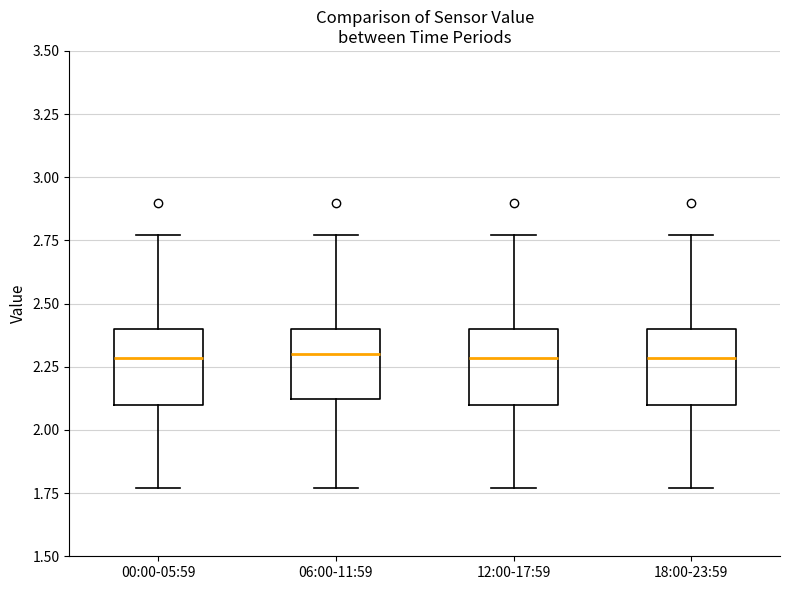

Reading left to right, read every box against the y-axis: the position of its median line, the range the box covers, and the ends of its whiskers. The values are not printed on the chart, so give them approximately, as read against the axis.

00:00-05:59: median 2.30, box 2.10 to 2.40, whiskers 1.75 to 2.75
06:00-11:59: median 2.30, box 2.10 to 2.40, whiskers 1.75 to 2.75
12:00-17:59: median 2.30, box 2.10 to 2.40, whiskers 1.75 to 2.75
18:00-23:59: median 2.30, box 2.10 to 2.40, whiskers 1.75 to 2.75